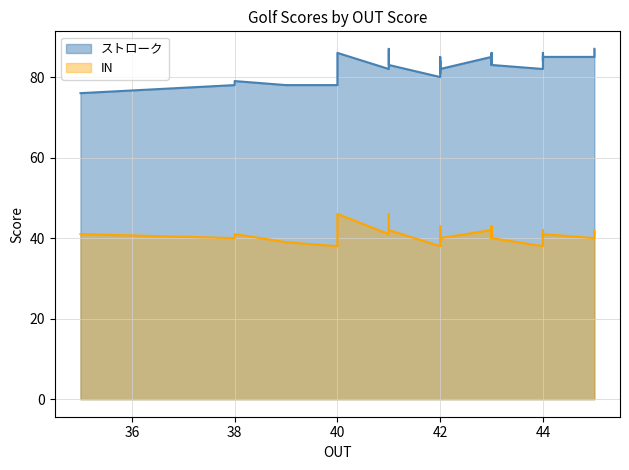

What is the minimum value for ストローク?

76